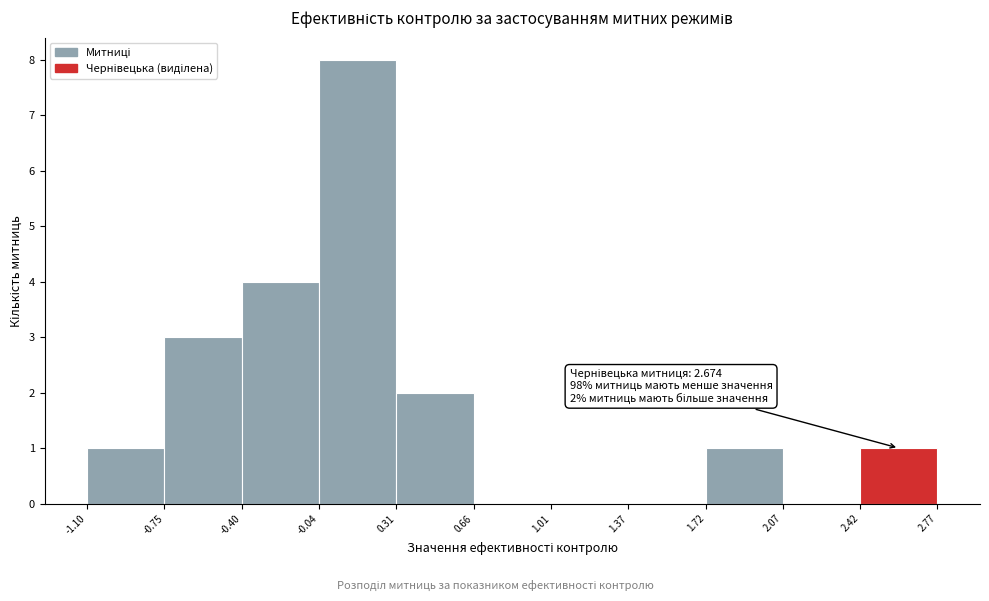

Over which range of the x-axis is the bar tallest?

-0.04 to 0.31